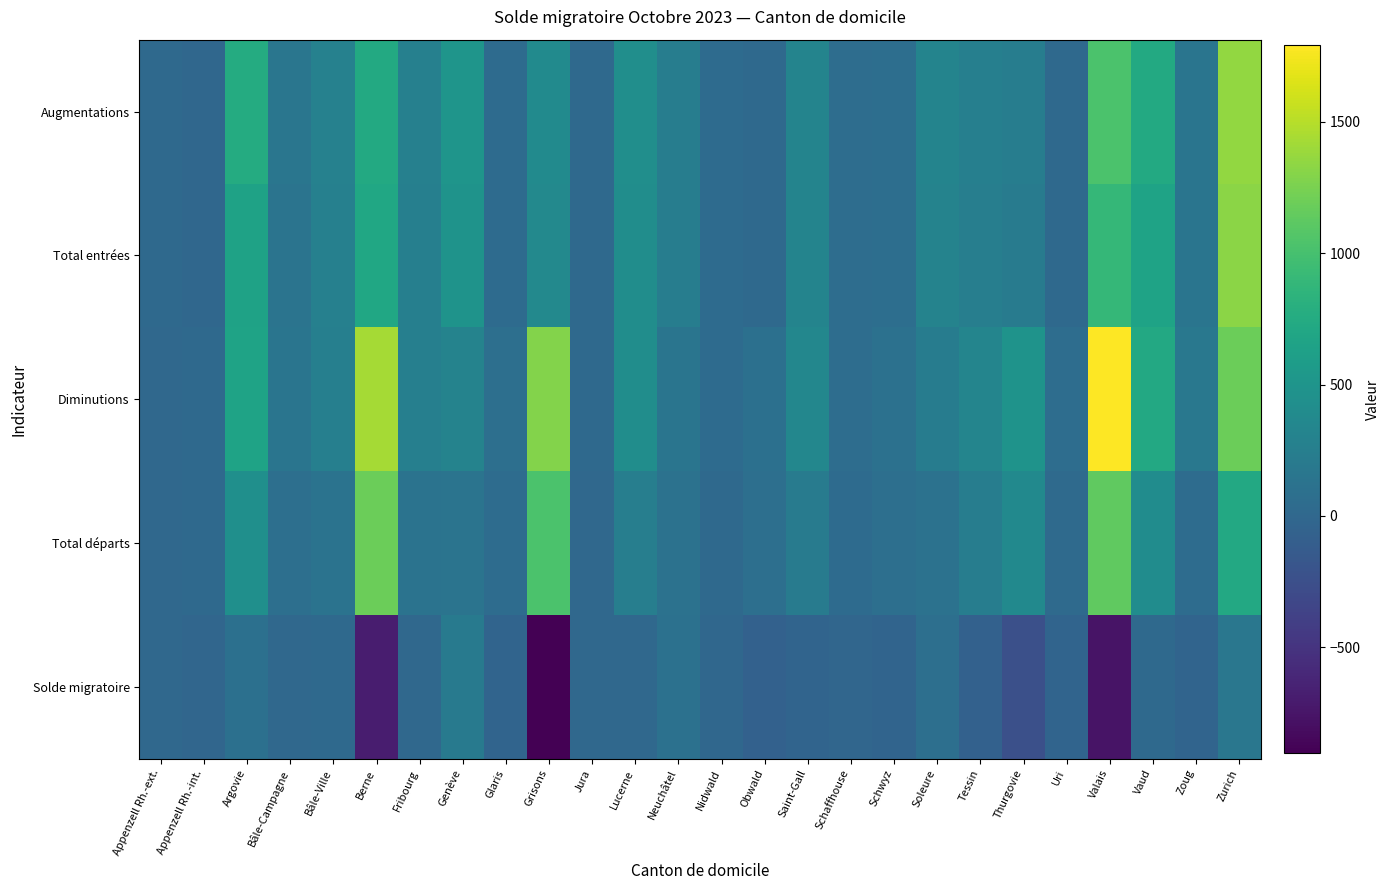

How many series are shown in this chart?

5